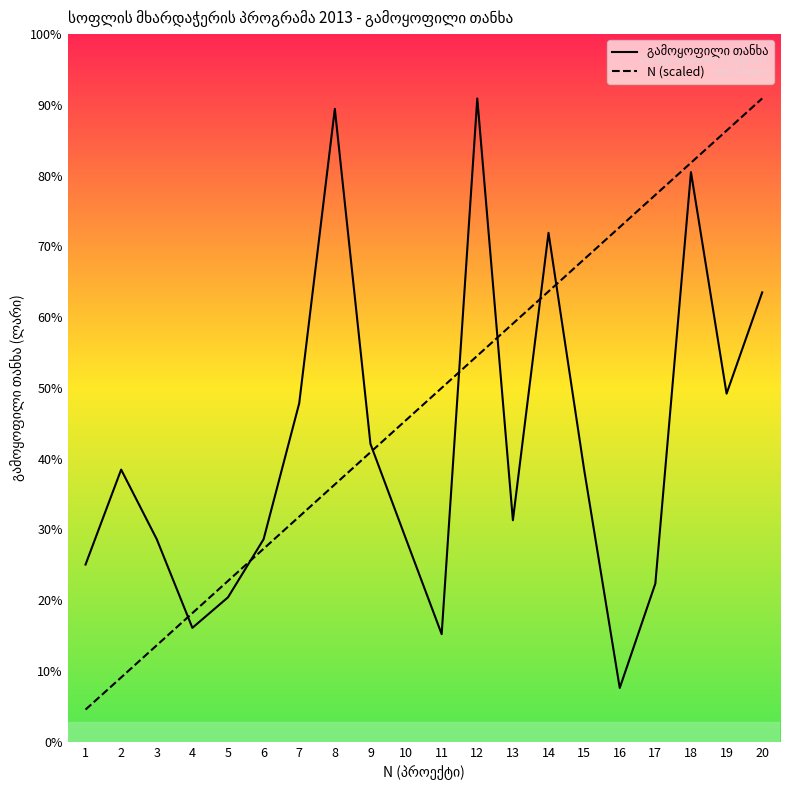

True or false: გამოყოფილი თანხა has more than 1 points higher than both neighbors.

True